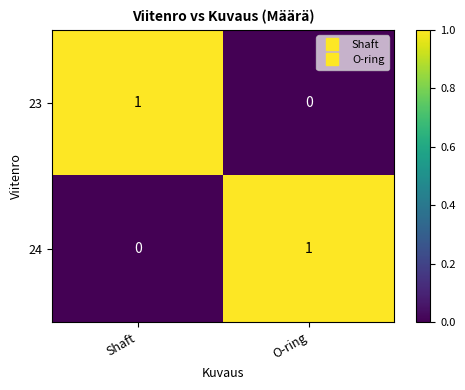

The 24 series shows 1 at Shaft. True or false?

False